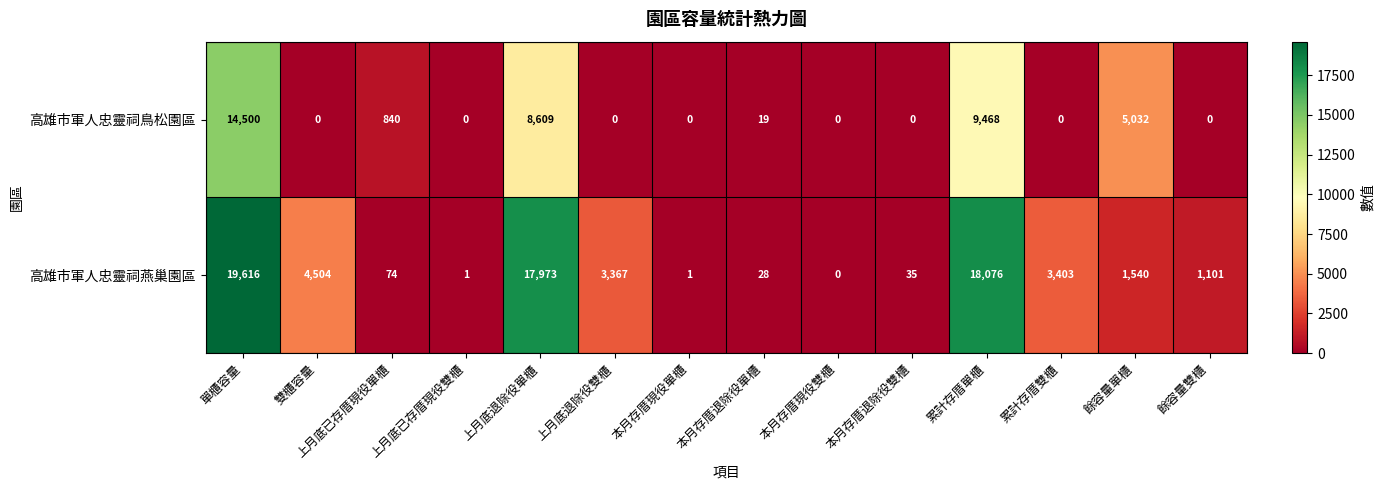

What is the sum of all 高雄市軍人忠靈祠燕巢園區 values?

69719